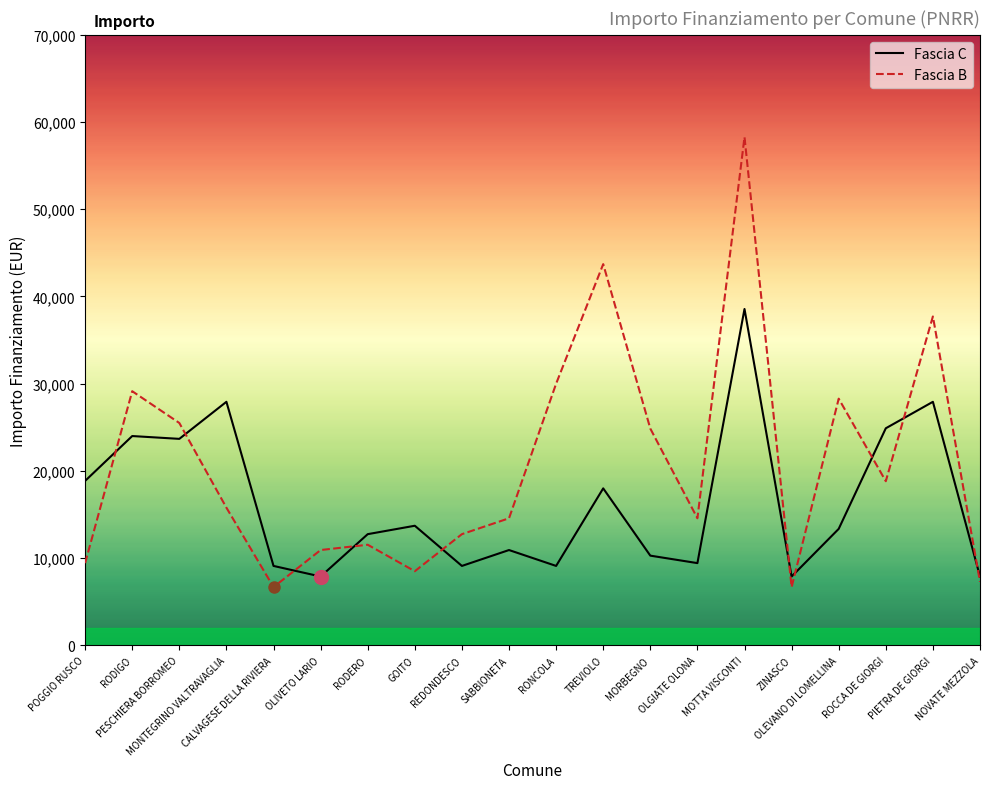

Is the value of Fascia B at TREVIOLO greater than the value of Fascia C at REDONDESCO?

Yes